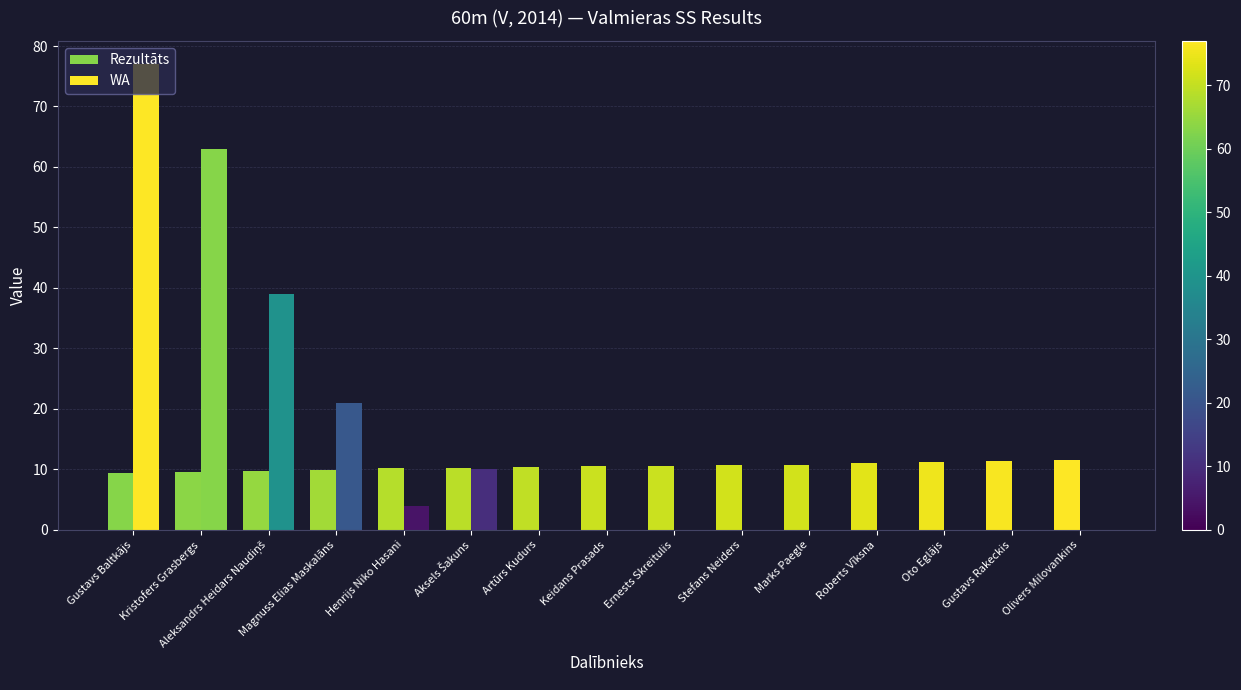

Reading left to right, extract all data points from this chart.

Rezultāts: 9.4	9.5	9.7	9.9	10.2	10.3	10.4	10.6	10.6	10.7	10.7	11.0	11.2	11.4	11.5
WA: 77.0	63.0	39.0	21.0	4.0	10.0	0.0	0.0	0.0	0.0	0.0	0.0	0.0	0.0	0.0